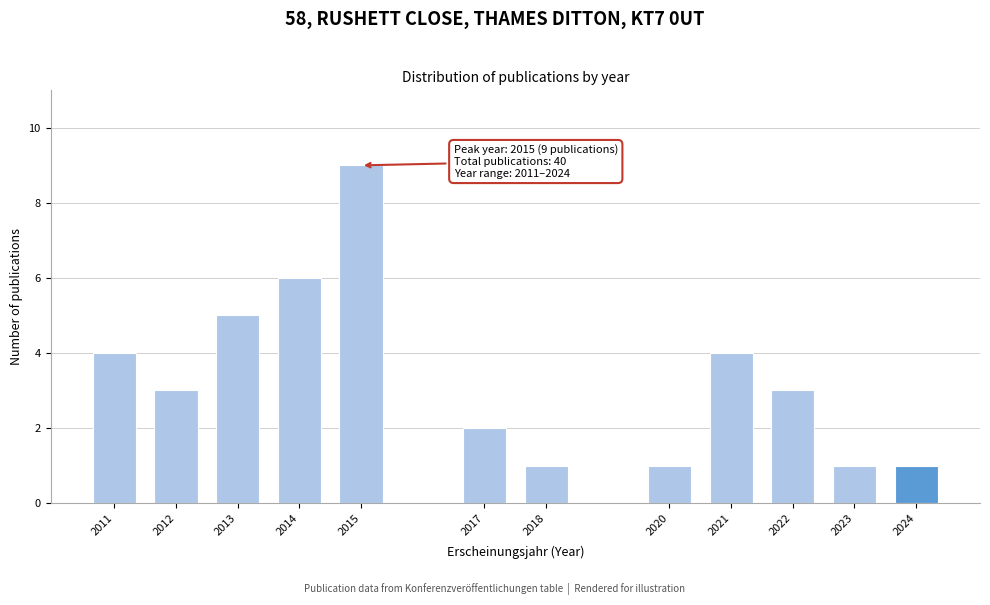

Reading right to left, transcribe all the data shown in this chart.

1	1	3	4	1	1	2	9	6	5	3	4